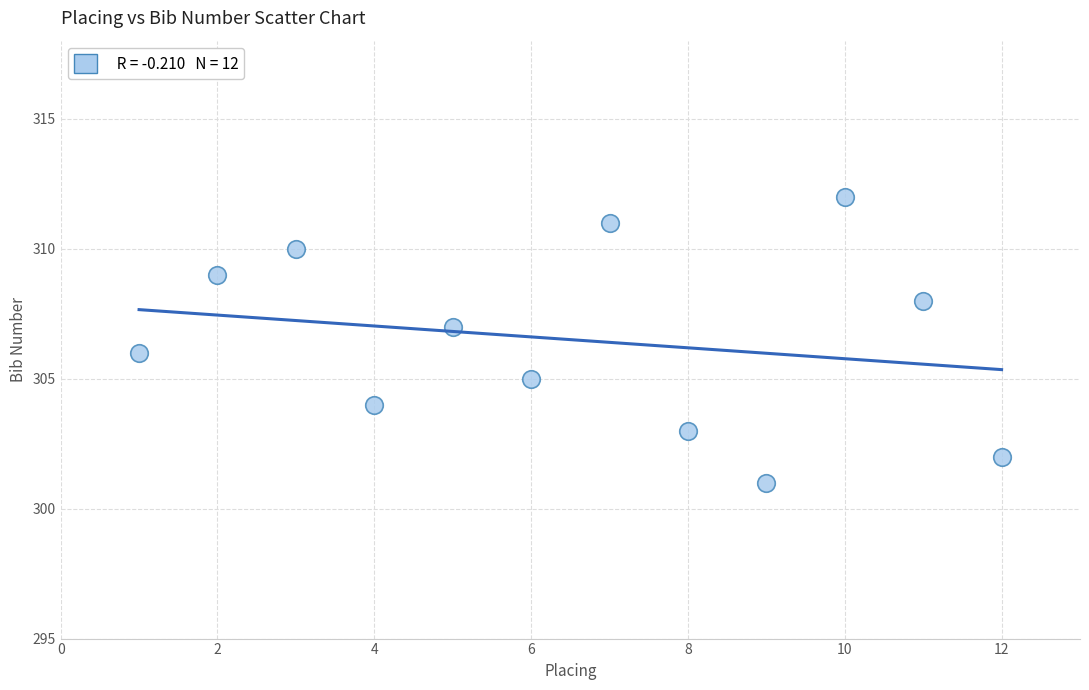

What is the range of X values (max minus min)?

11